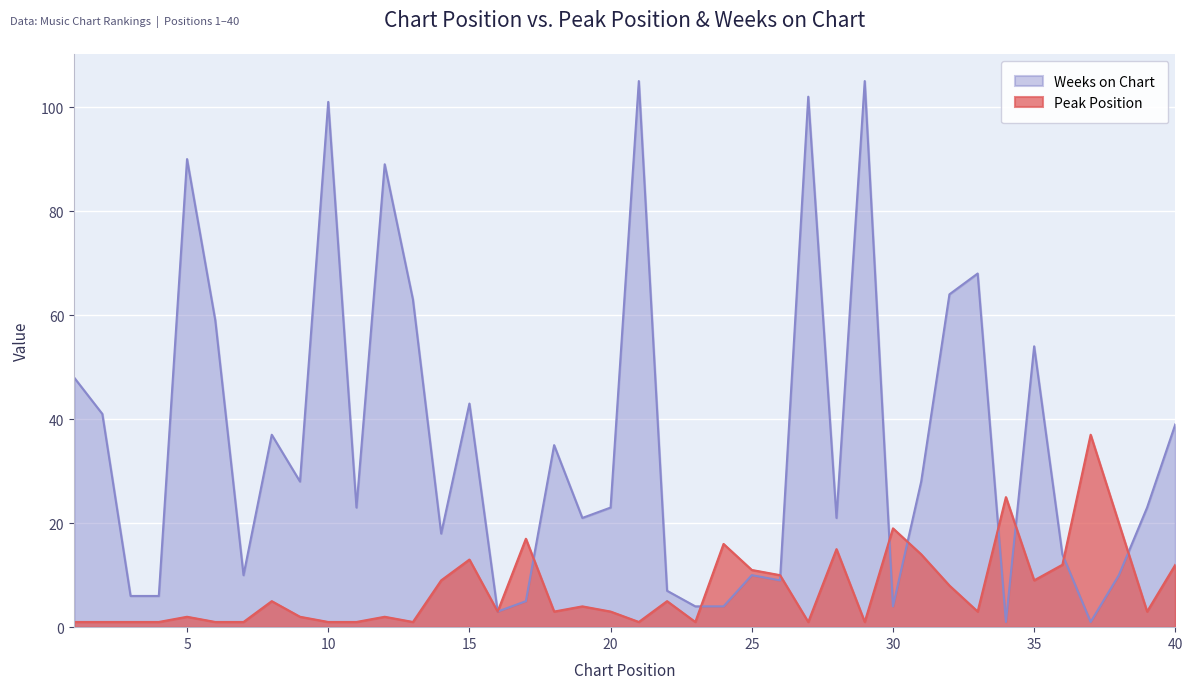

Where is the first local minimum for Weeks on Chart?

7